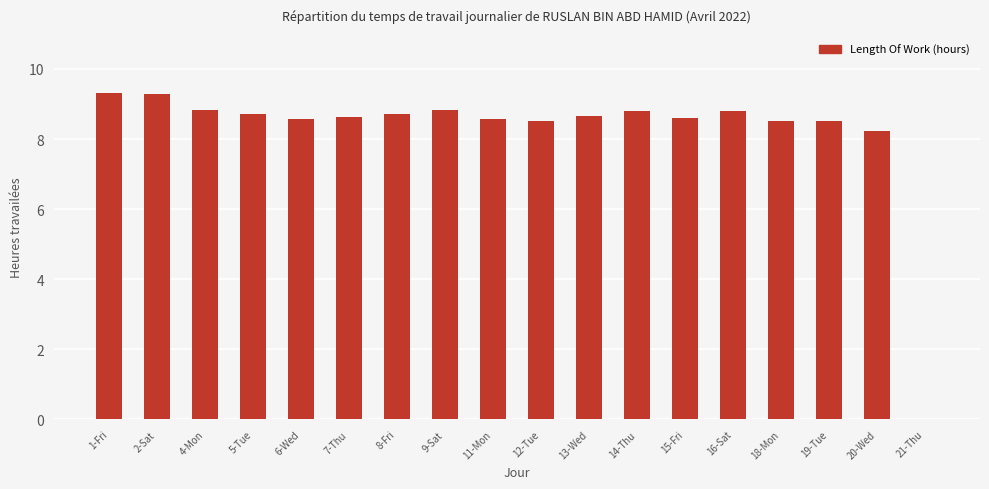

What is the change in value from 1-Fri to 8-Fri?

-0.6